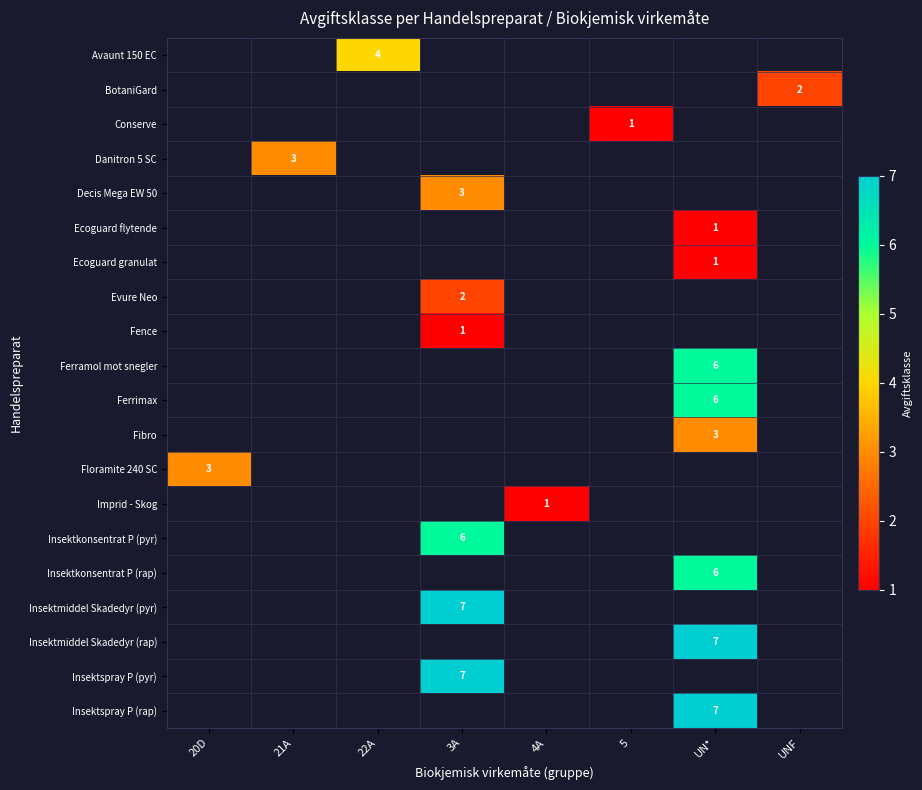

At which label is Fibro closest to 1?

20D